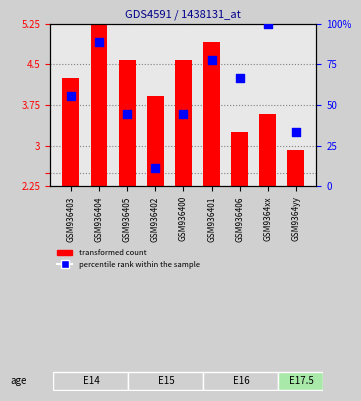

What is the ratio of the value at GSM936405 to the value at GSM936401?

0.6